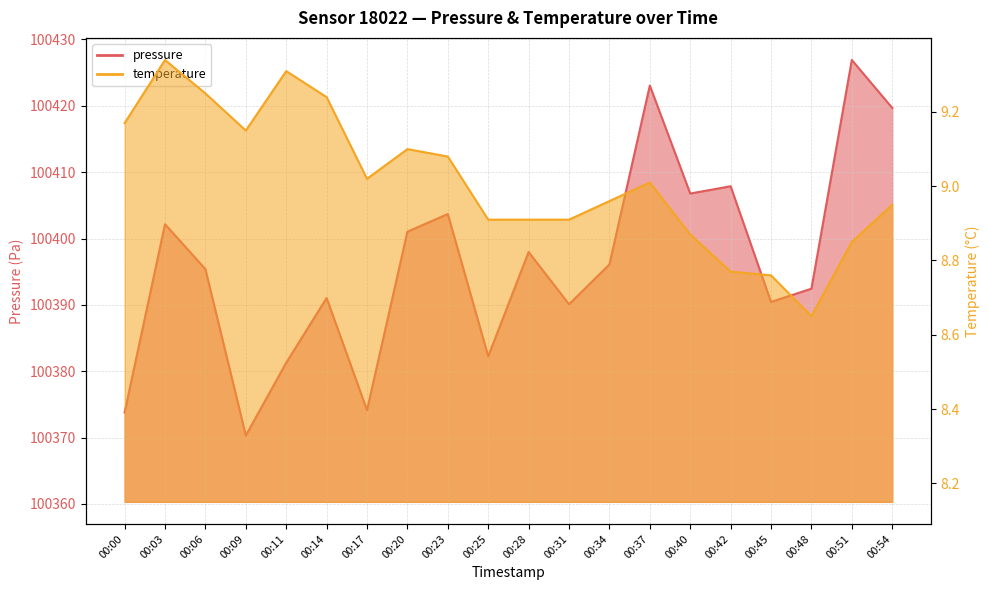

At which label does temperature reach its peak?

00:03